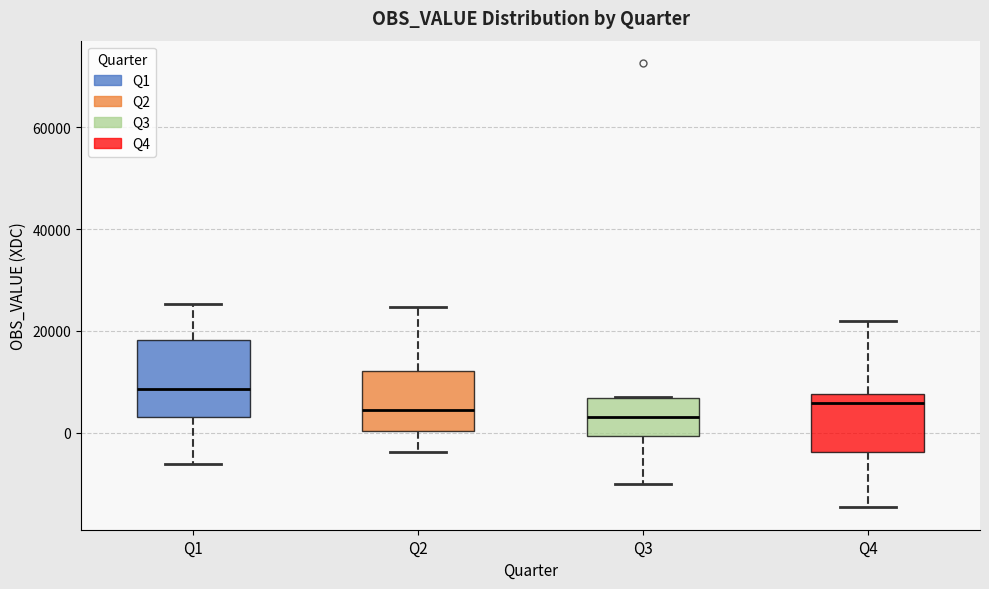

Which box is the tallest, from its lower edge to its upper edge?

Q1